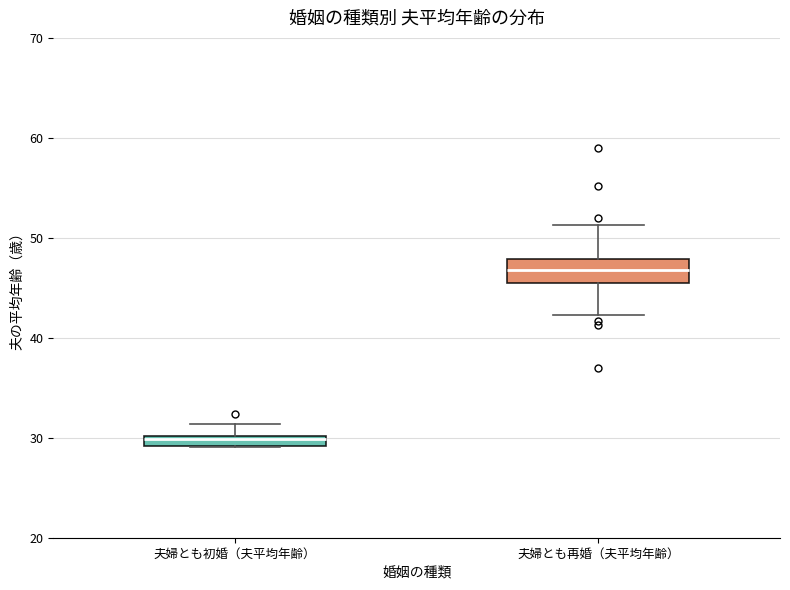

Which box's median line is the lowest?

夫婦とも初婚（夫平均年齢）